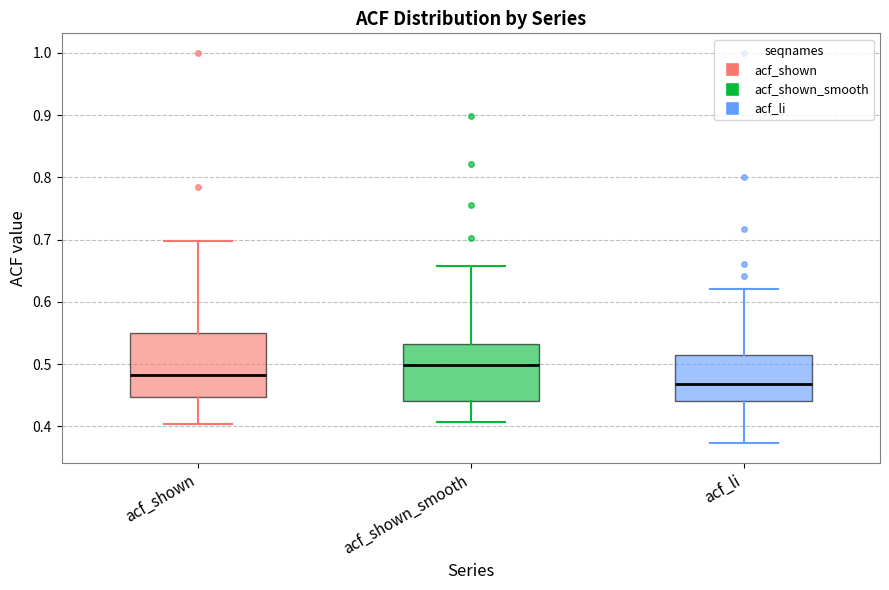

Reading left to right, read every box against the y-axis: the position of its median line, the range the box covers, and the ends of its whiskers. The values are not printed on the chart, so give them approximately, as read against the axis.

acf_shown: median 0.48, box 0.45 to 0.55, whiskers 0.40 to 0.70
acf_shown_smooth: median 0.50, box 0.44 to 0.53, whiskers 0.41 to 0.66
acf_li: median 0.47, box 0.44 to 0.52, whiskers 0.37 to 0.62